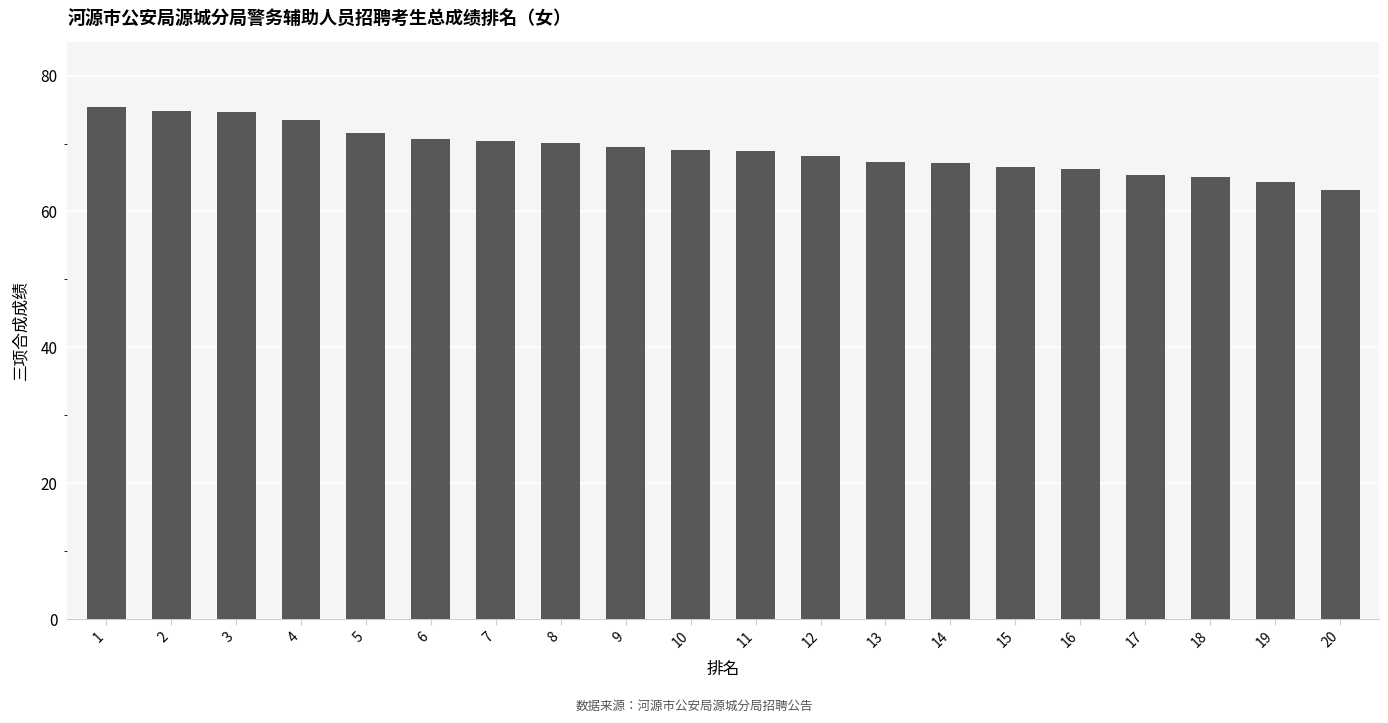

What is the sum of the values at 9 and 3?

144.2